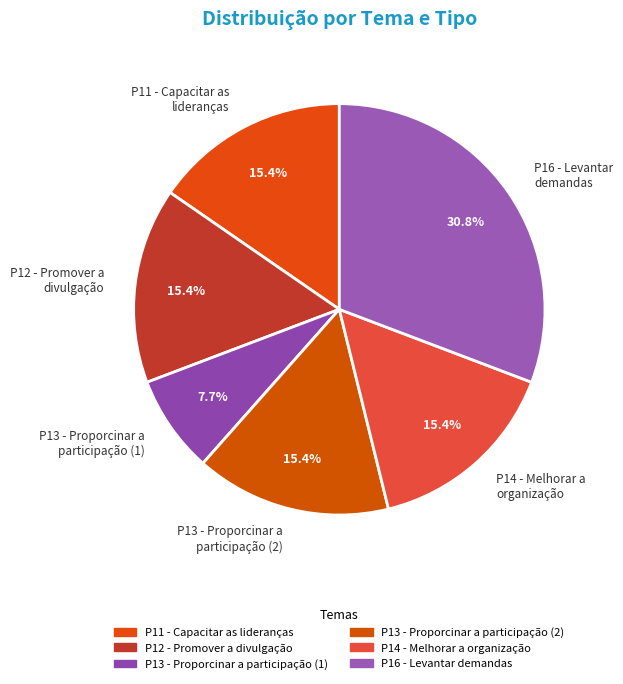

Count the number of slices in the pie.

6